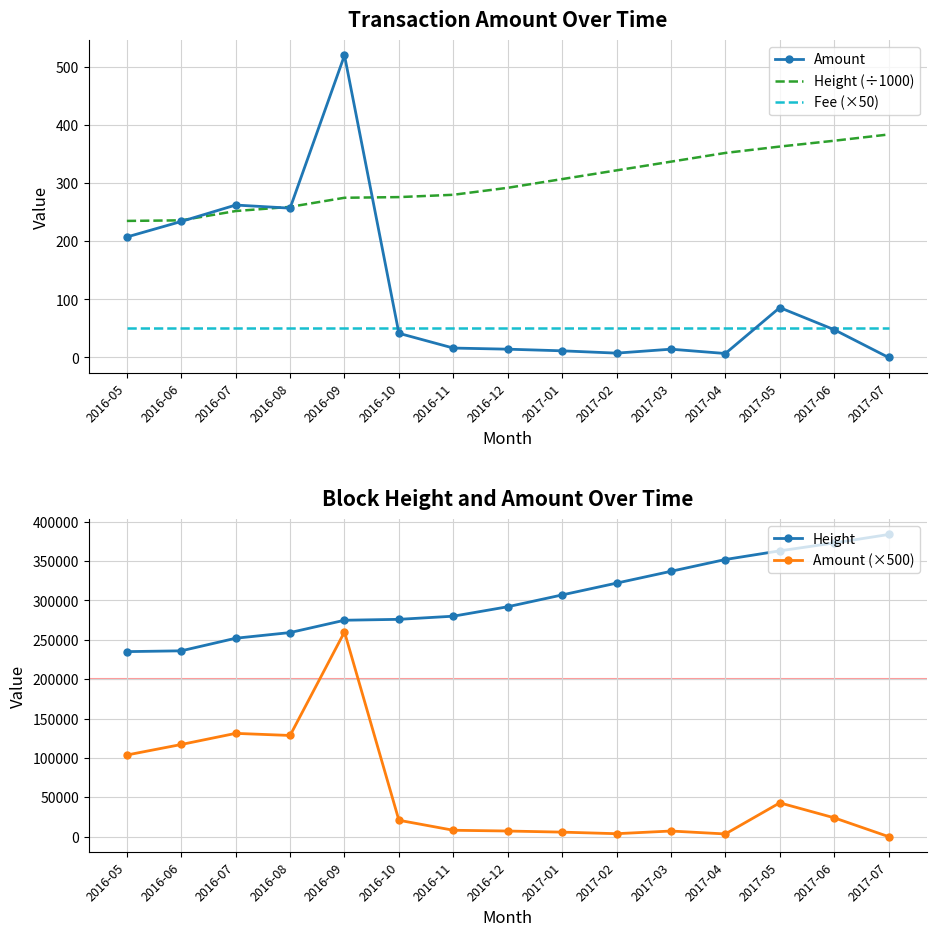

True or false: Amount (×500) has more than 2 points higher than both neighbors.

True